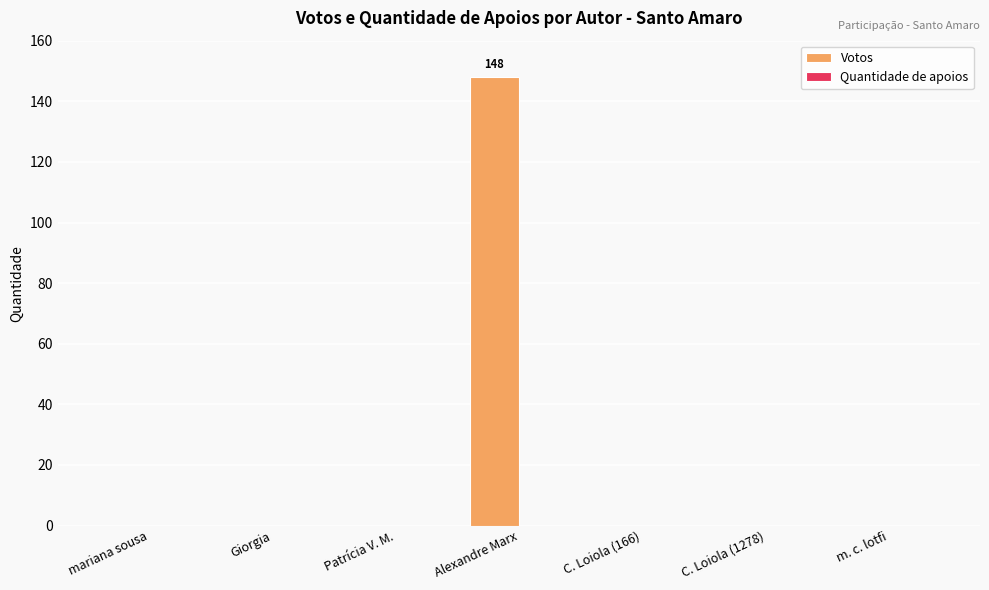

Are the bars horizontal?

No